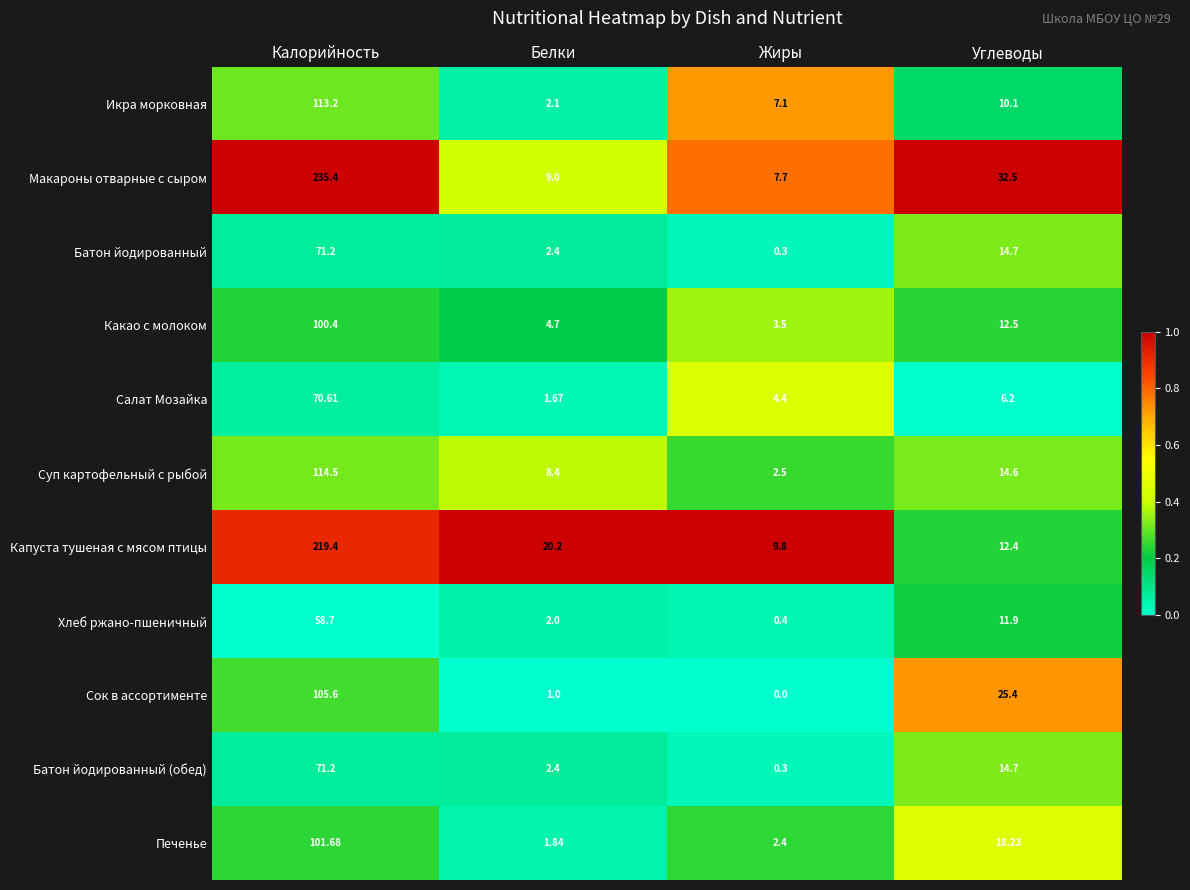

What is the total value across all series at Углеводы?

173.2